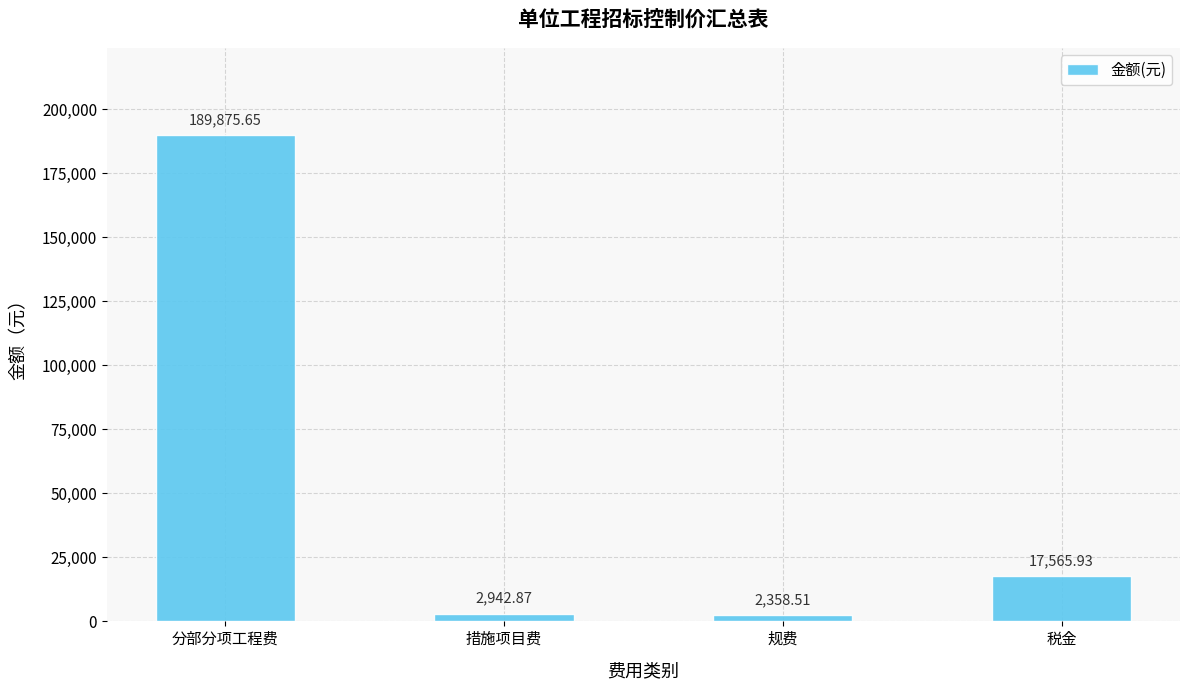

What is the difference between the second highest and minimum values?

15207.4